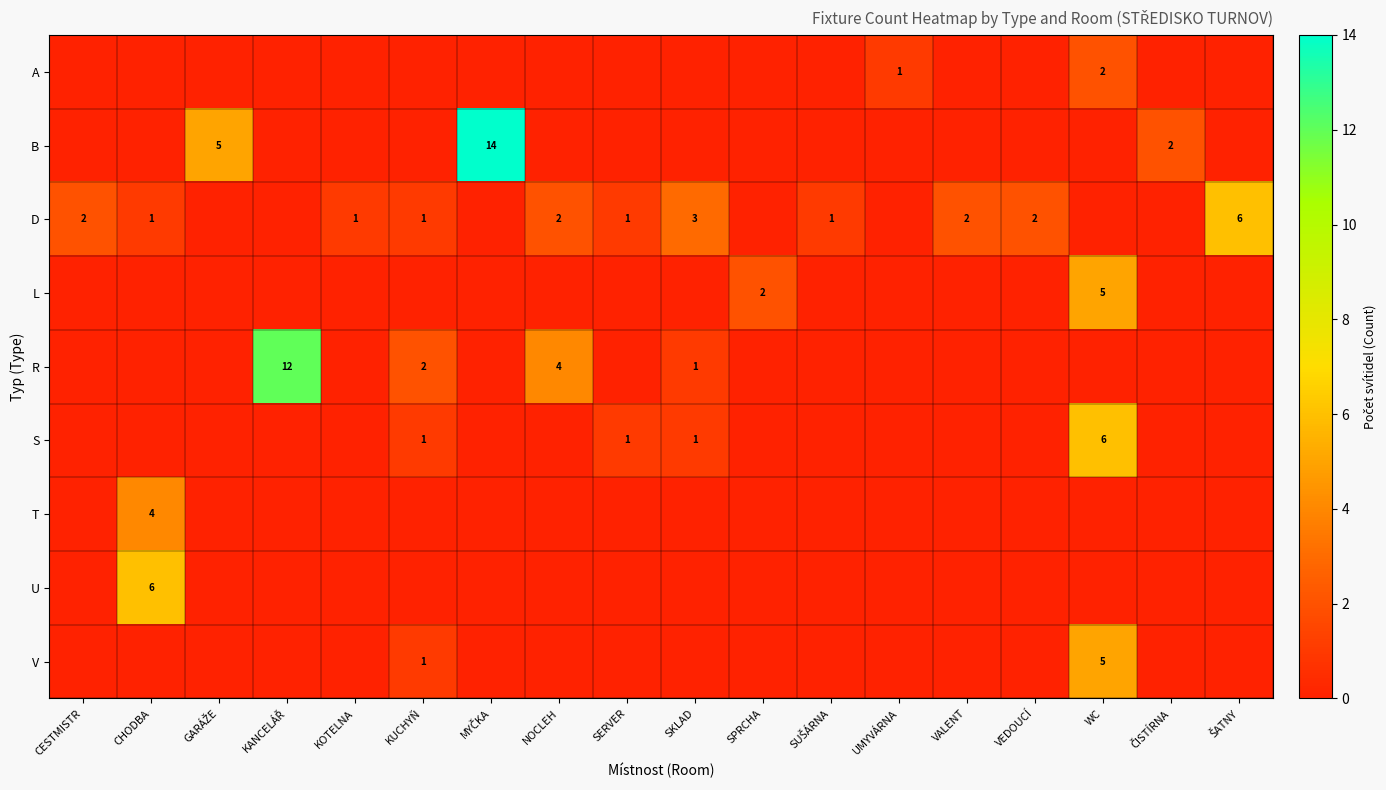

Which series has the widest spread of values?

B